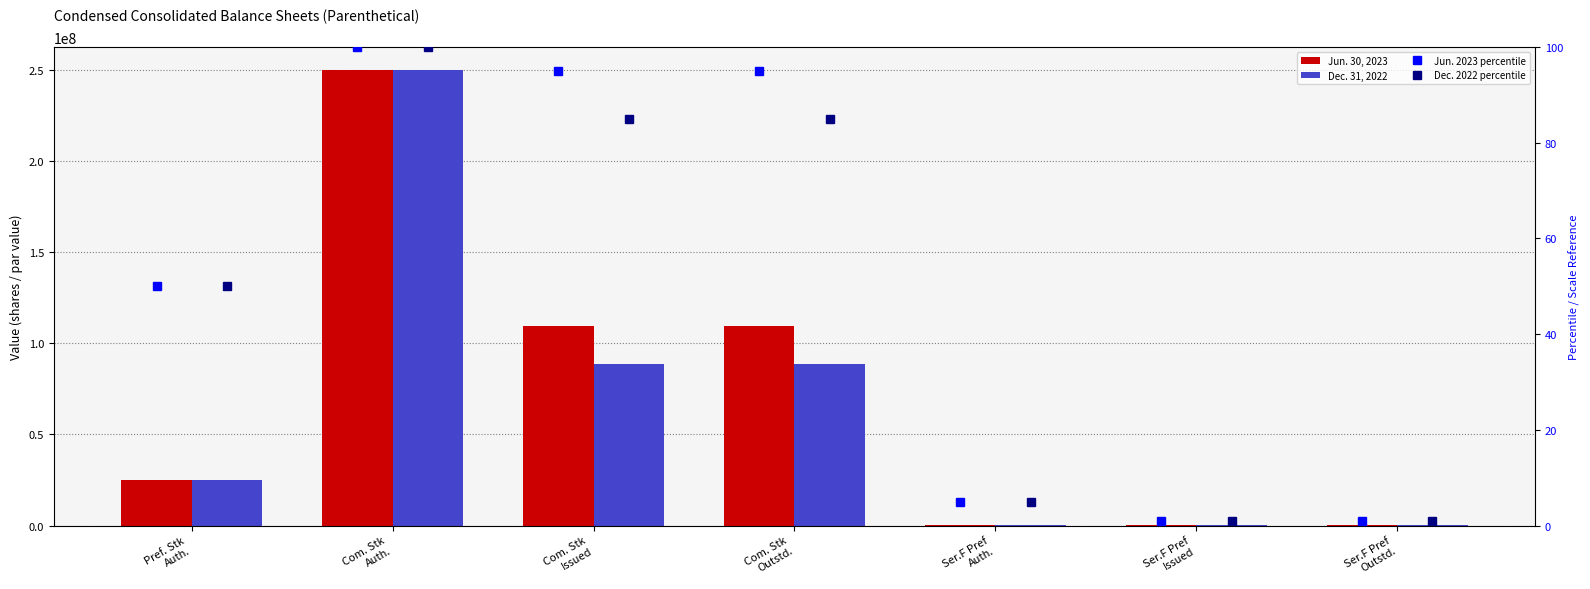

Count the number of data series in this chart.

4